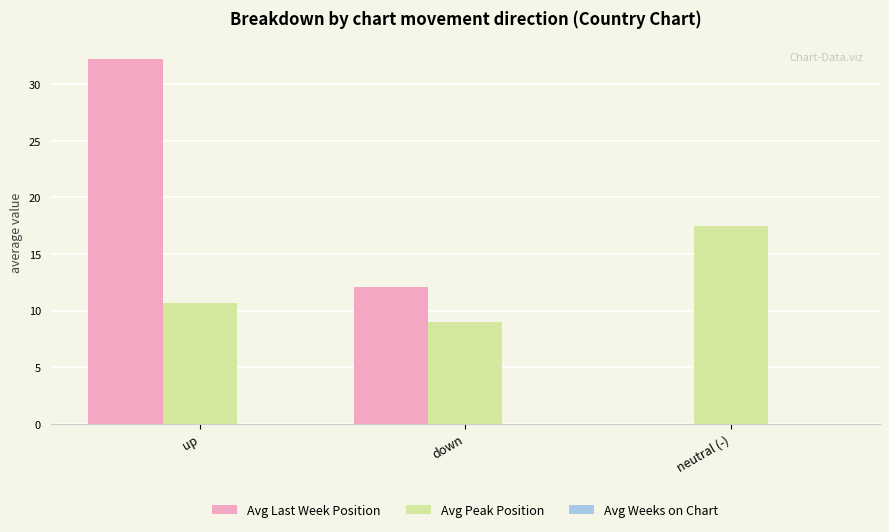

What is the highest value of the Avg Peak Position series?

17.4